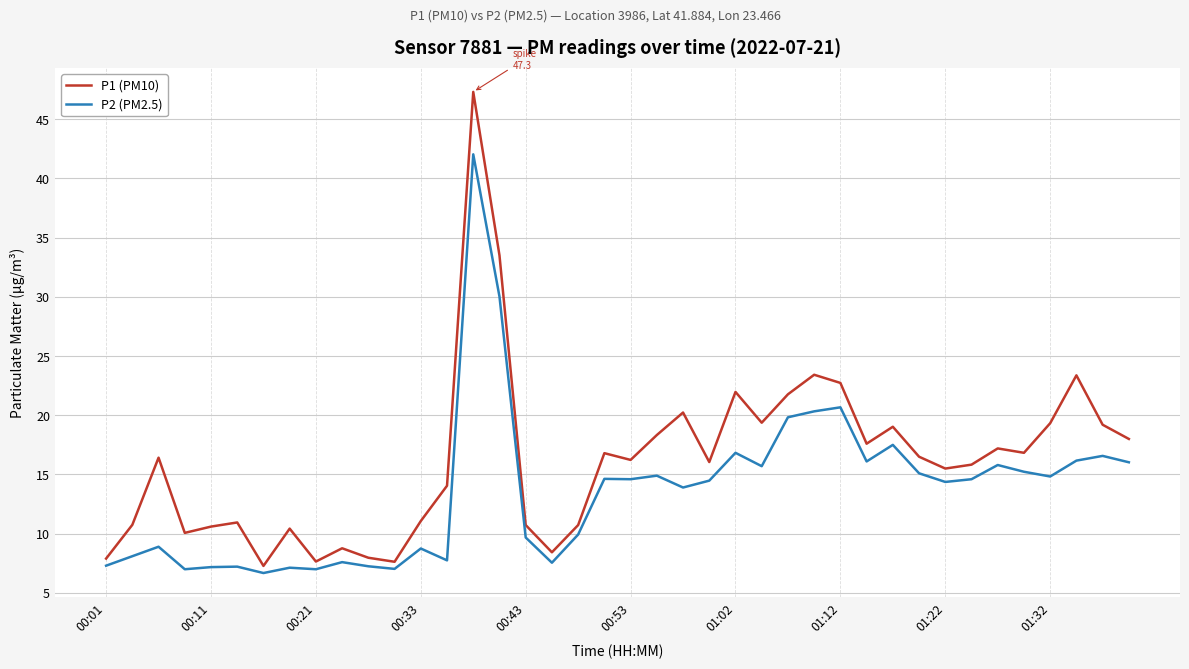

What is the difference between the maximum and minimum values in the P1 (PM10) series?

40.0